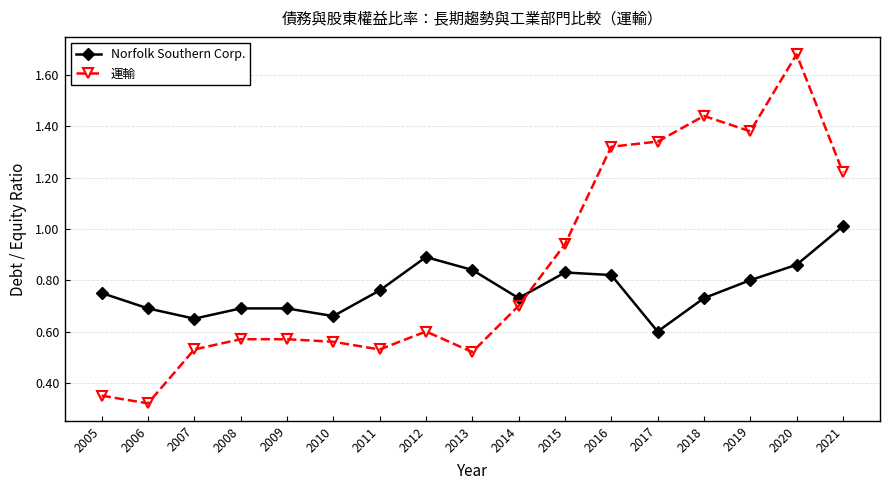

Which category has the lowest value in the Norfolk Southern Corp. series?

2017